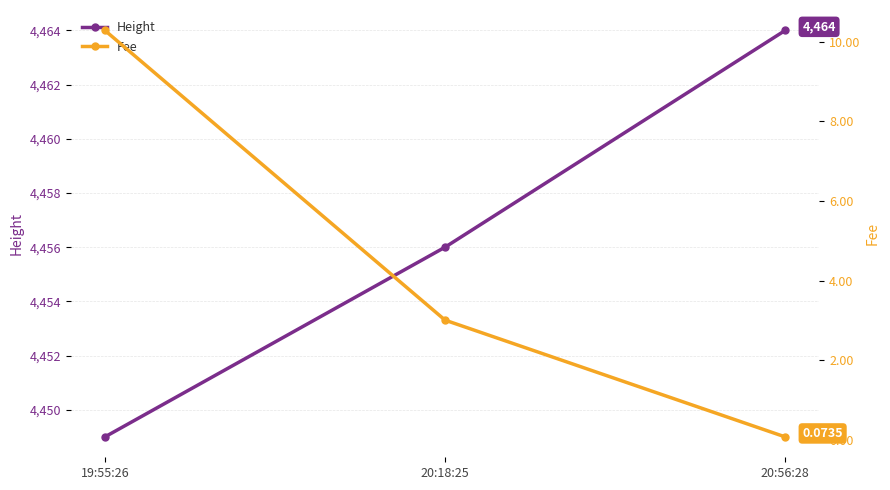

Rank the series at 20:56:28 from lowest to highest value.

Fee, Height